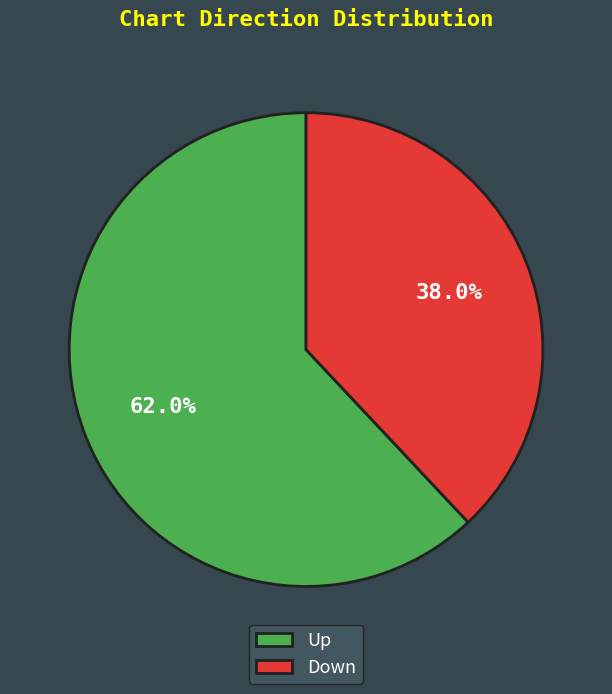

Does any single category account for the majority?

Yes